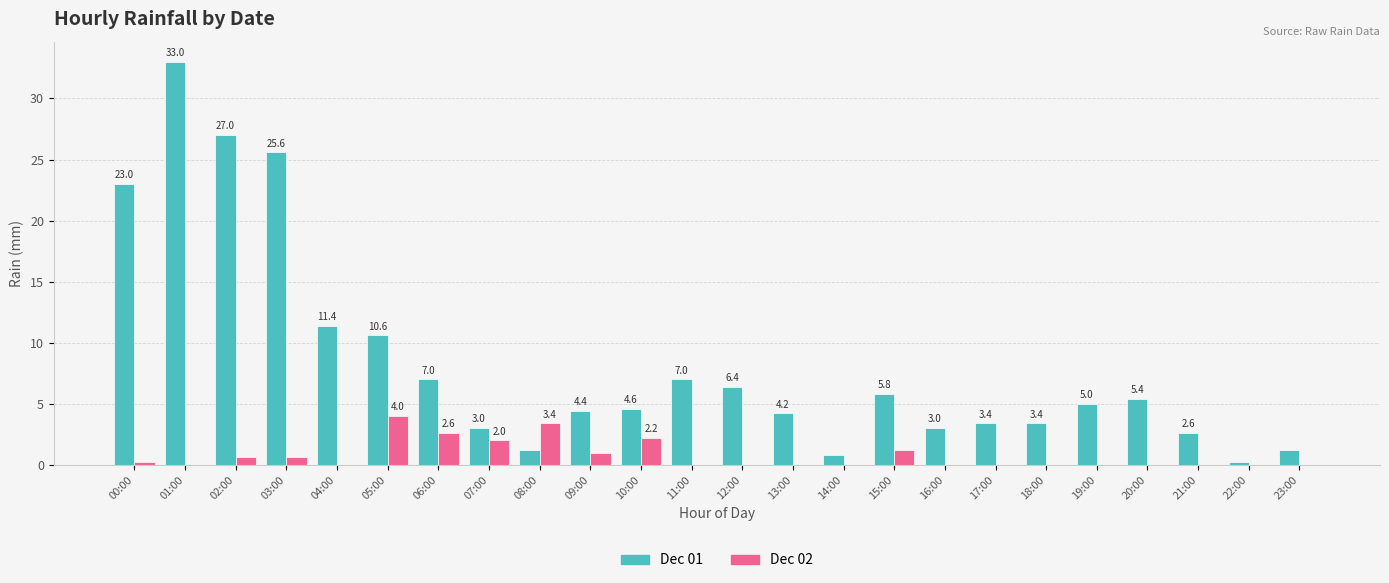

What is the sum of the Dec 01 values at 07:00 and 20:00?

8.4